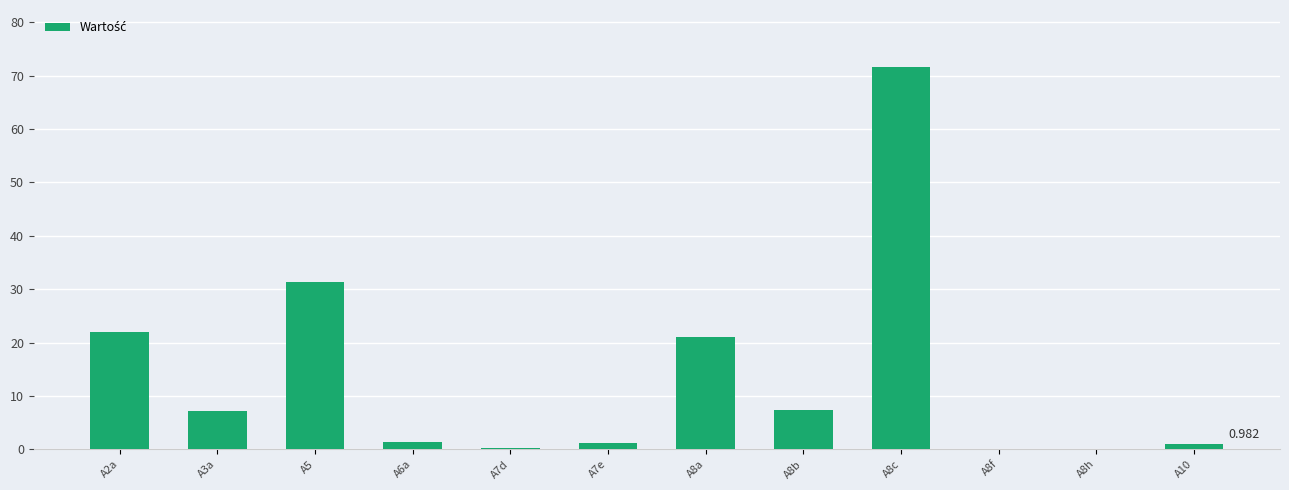

Reading right to left, what are all the values shown in this chart?

A10=1.0	A8h=0.0	A8f=0.0	A8c=71.6	A8b=7.3	A8a=21.0	A7e=1.2	A7d=0.3	A6a=1.4	A5=31.4	A3a=7.3	A2a=22.0